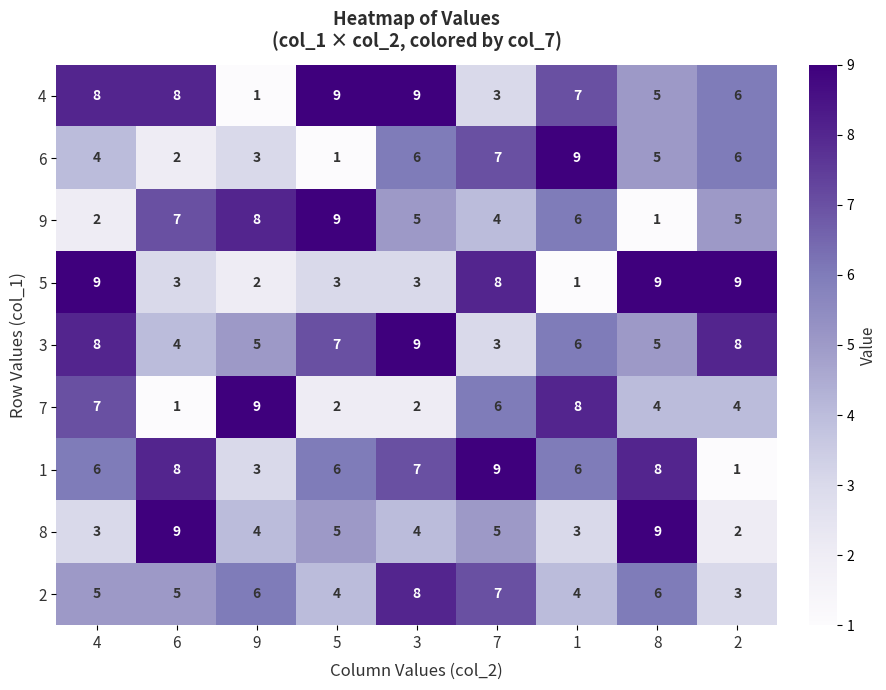

What is the sum of all 5 values?

47